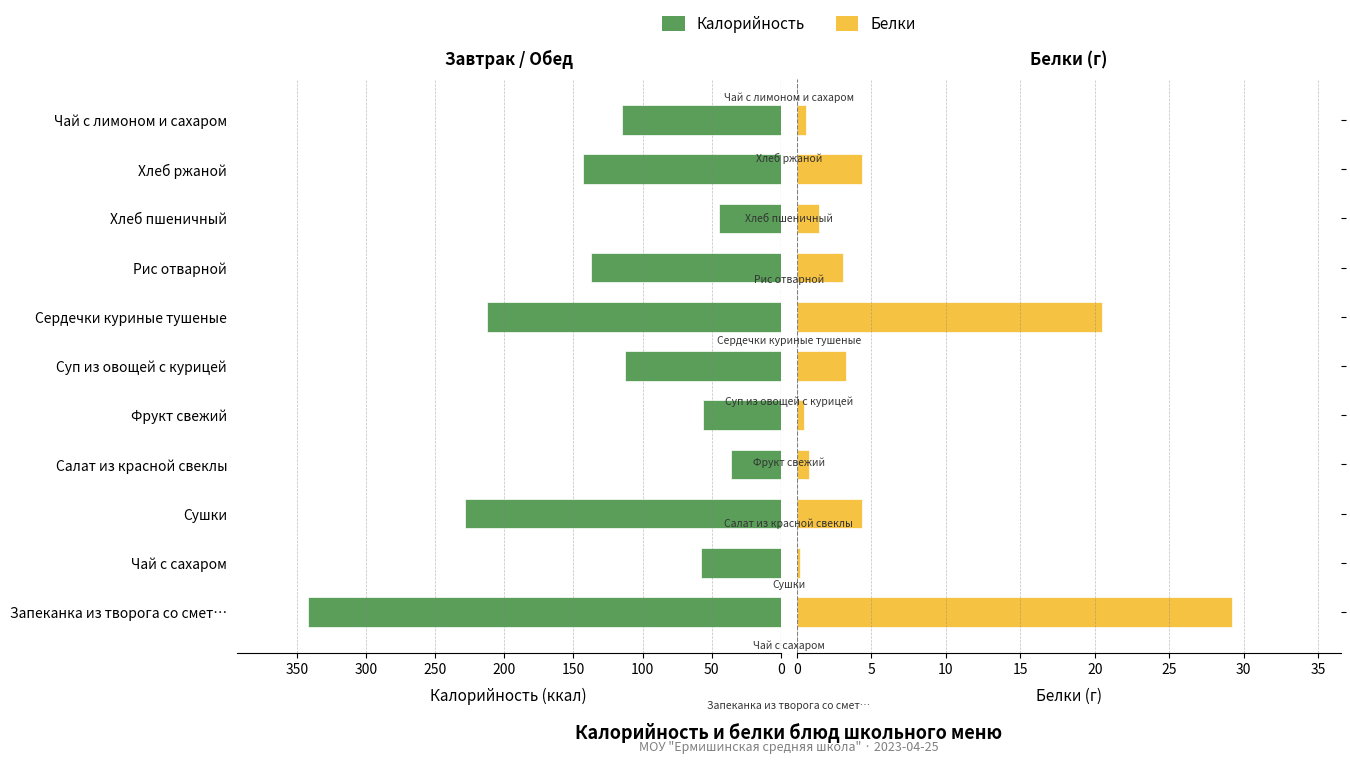

How many bars are there in each group?

2